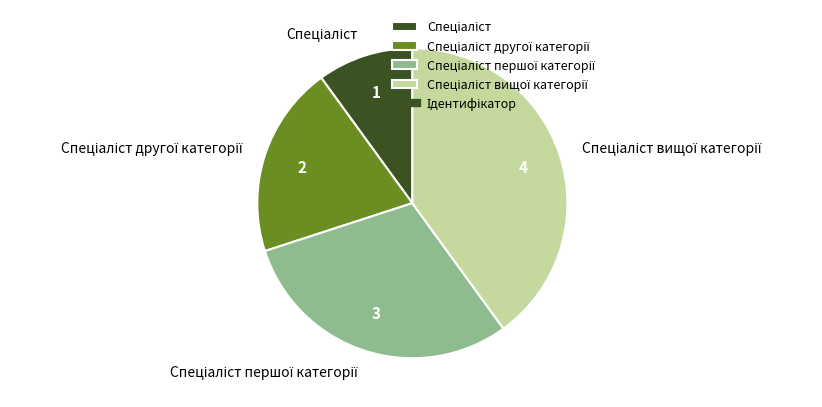

Does any single category account for the majority?

No